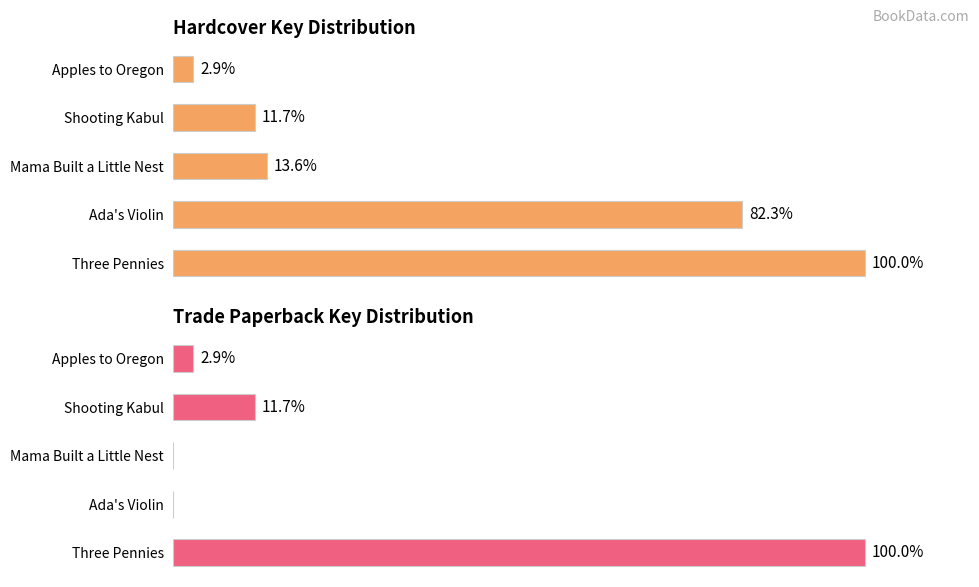

Which series has the largest total across all categories?

Hardcover